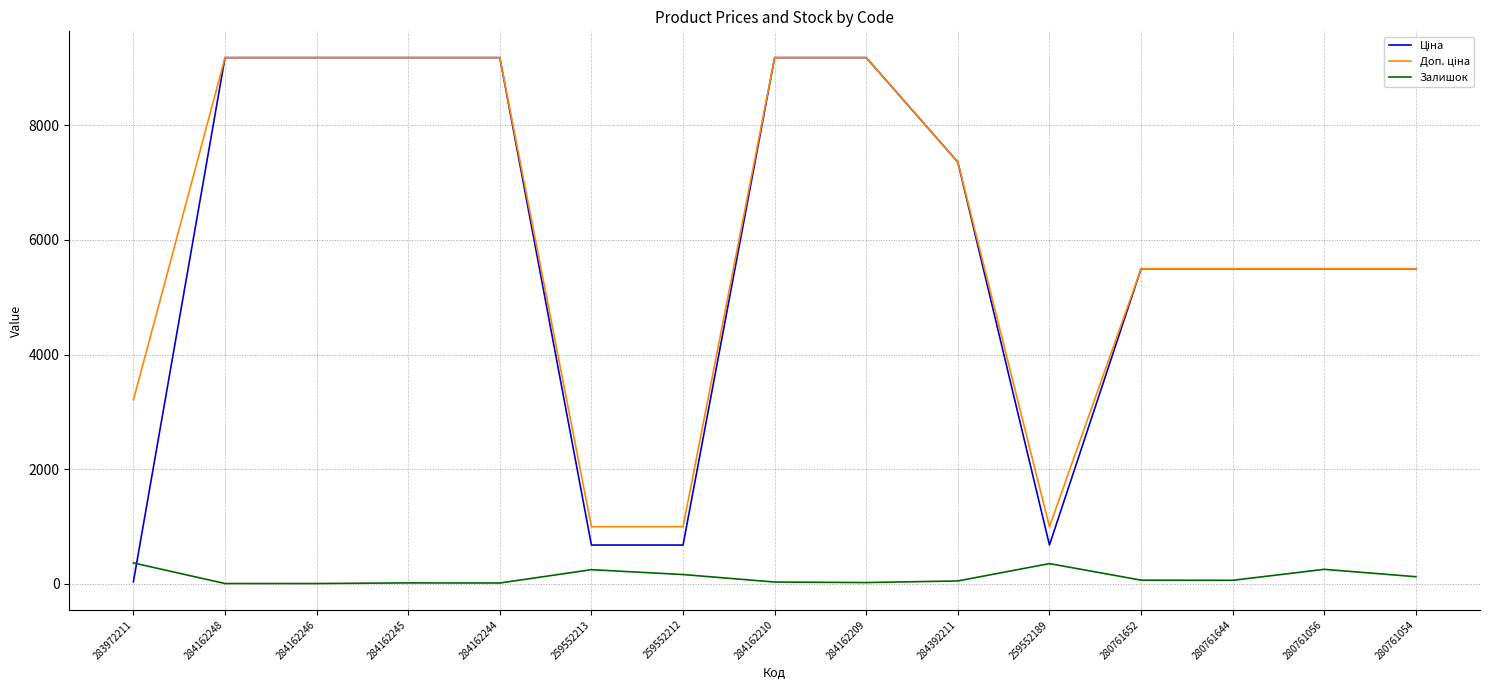

What is the total value across all series at 284162248?

18370.3